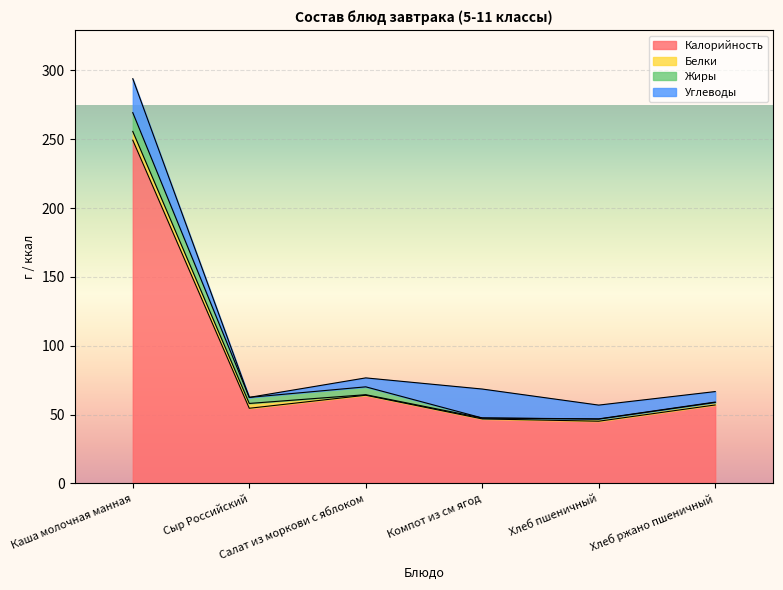

Count the number of data series in this chart.

4